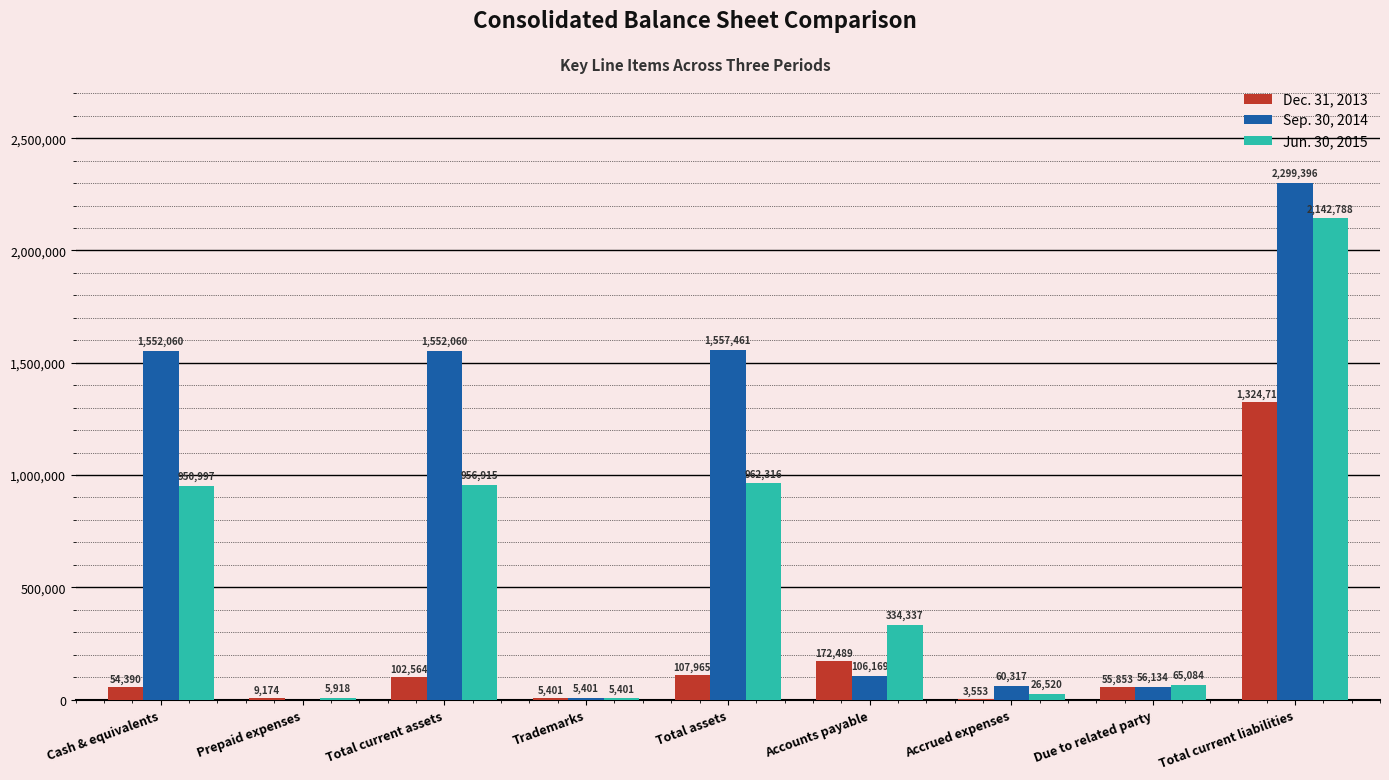

True or false: Sep. 30, 2014 has a value of 56134 at Due to related party.

True